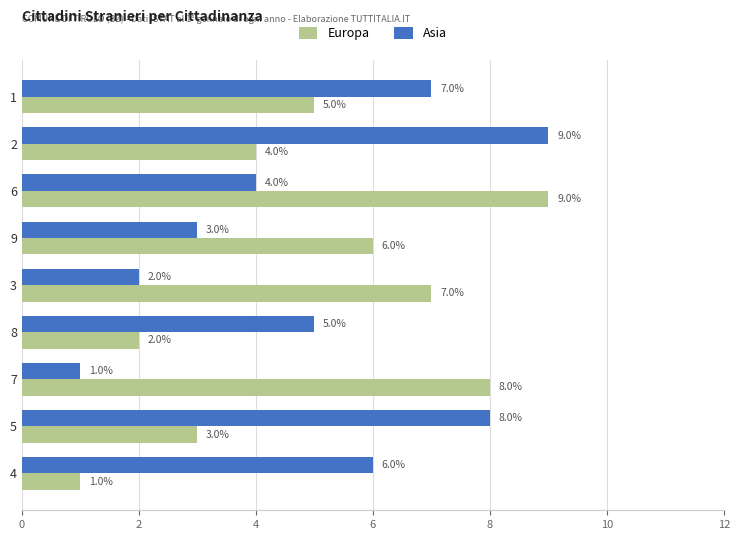

What is the total value across all series at 8?

7